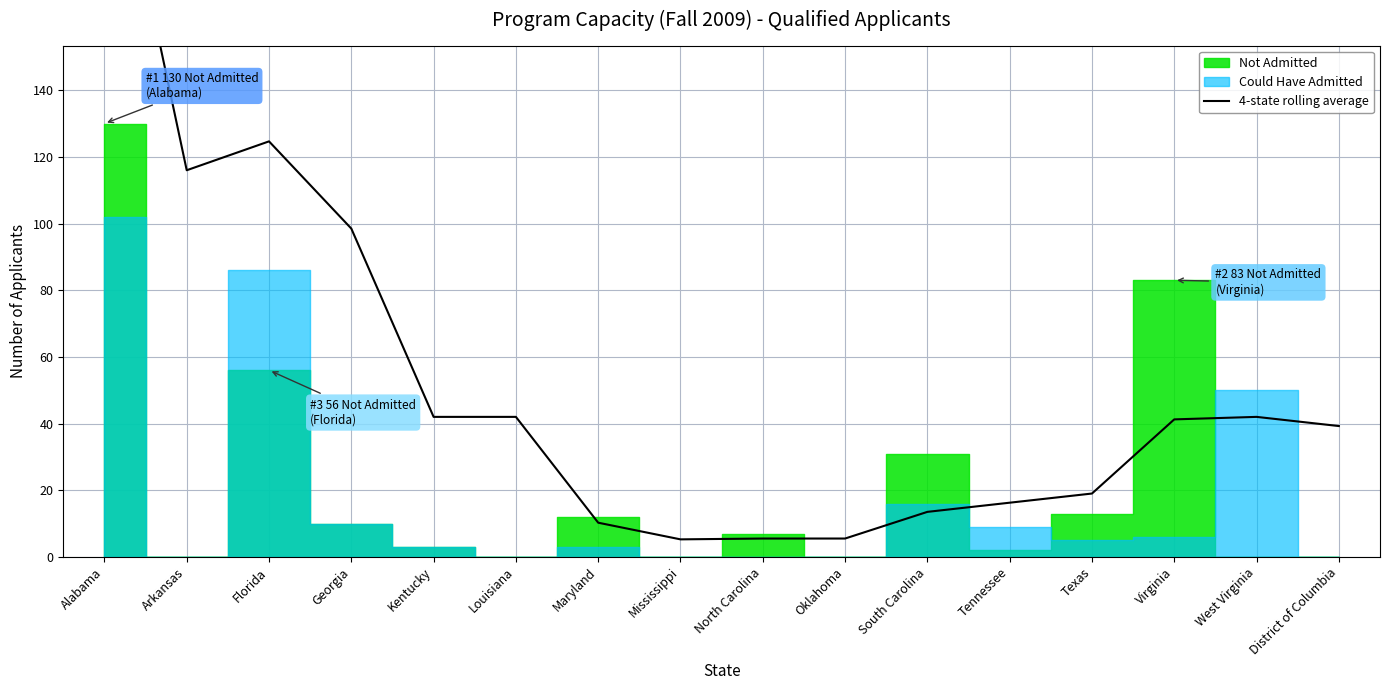

True or false: the data shows 98.5 at Georgia.

True